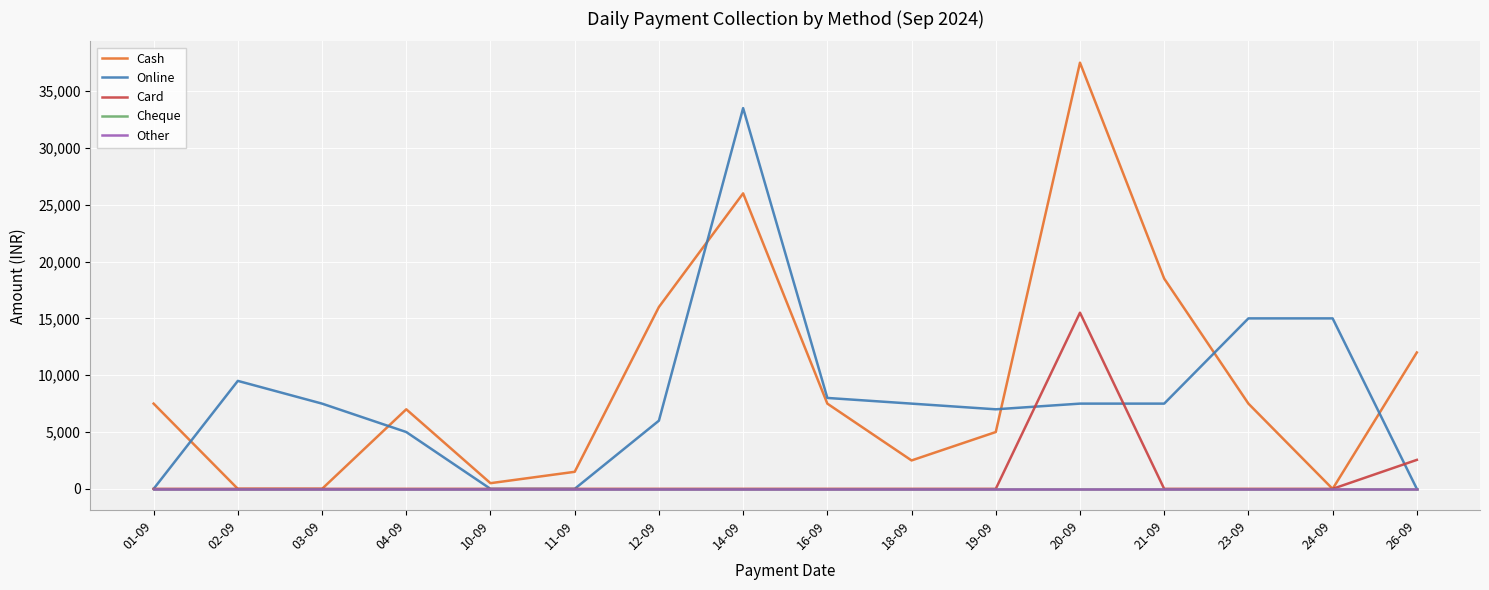

What is the label of the 2nd point from the left?

02-09